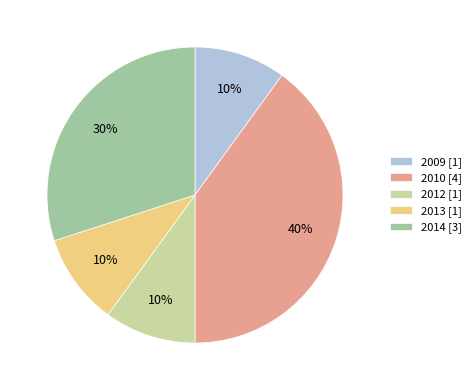

Do 2013 and 2009 together represent more than half of the pie?

No